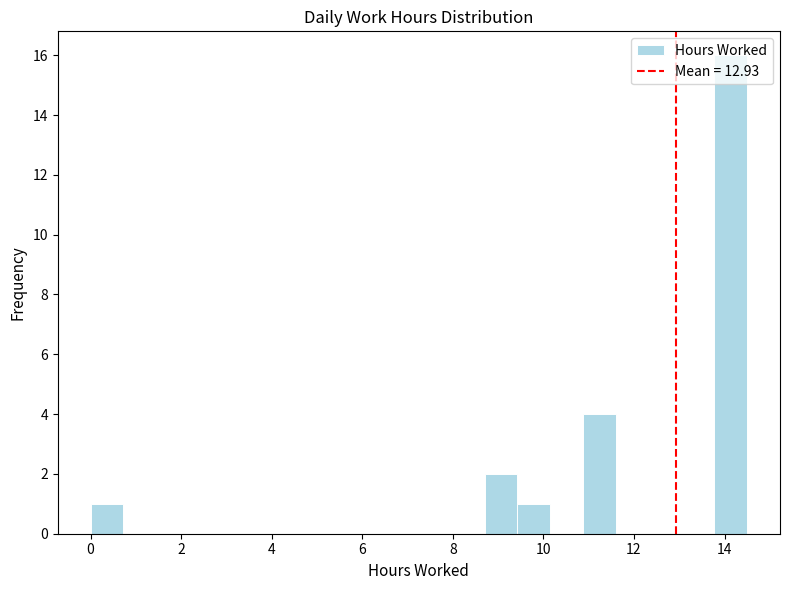

Around what value on the x-axis is the tallest bar? Give the approximate position of its centre, as read against the axis.

14.2